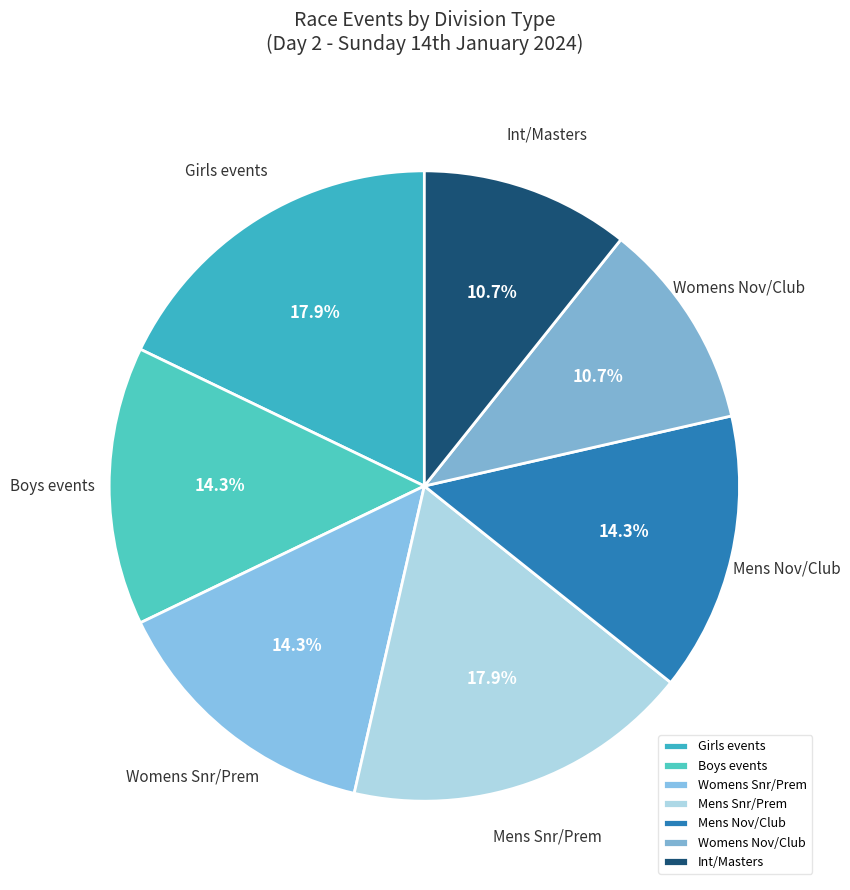

Which has a higher value, Boys events or Womens Nov/Club?

Boys events